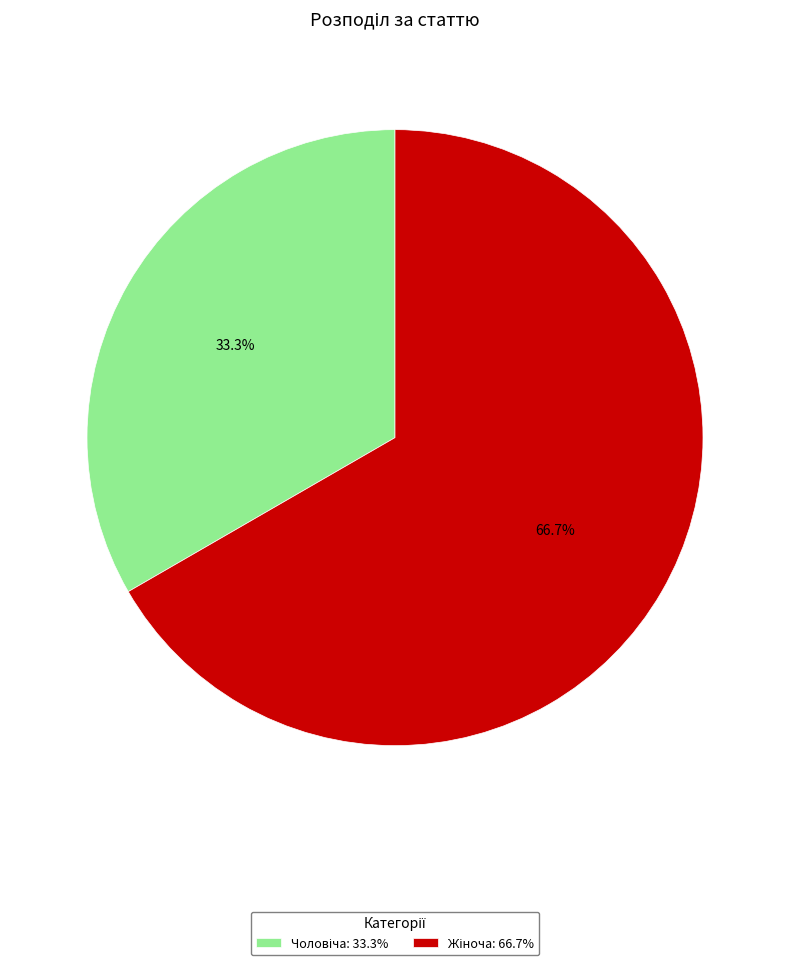

True or false: Чоловіча accounts for 25% of the total.

False